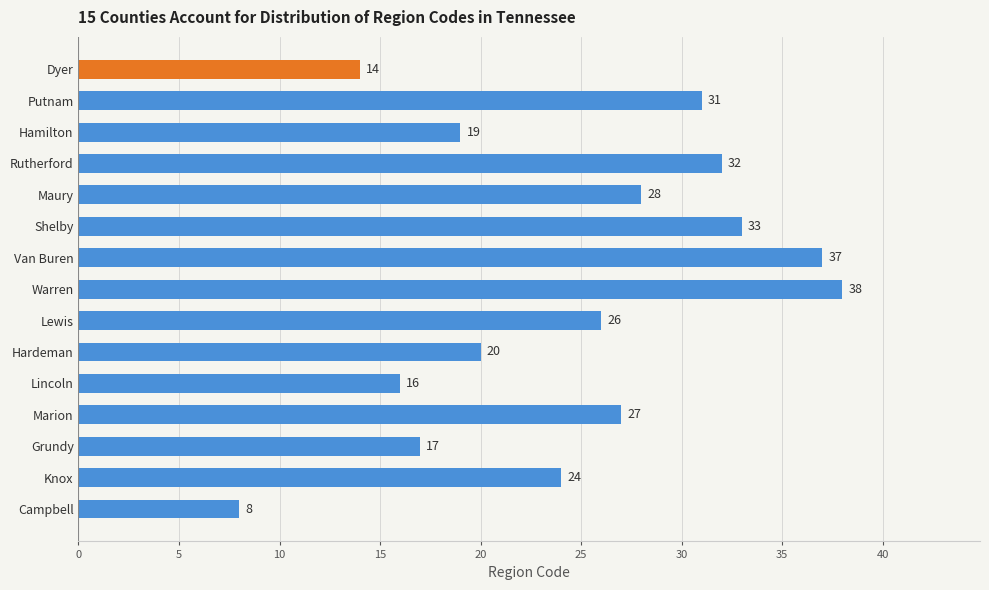

What is the sum of all values?

370